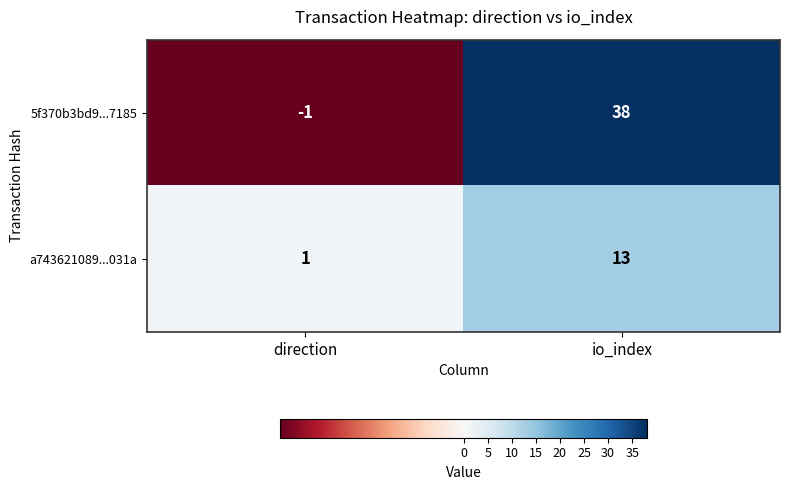

Rank the series at direction from highest to lowest value.

a743621089...031a, 5f370b3bd9...7185